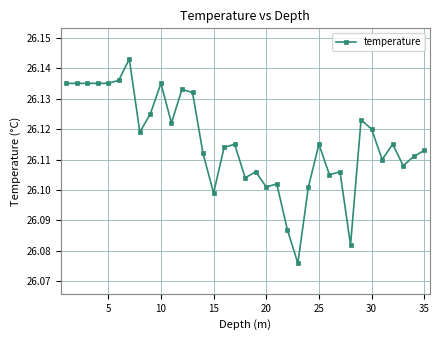

True or false: the data has more than 2 interior local peaks.

True